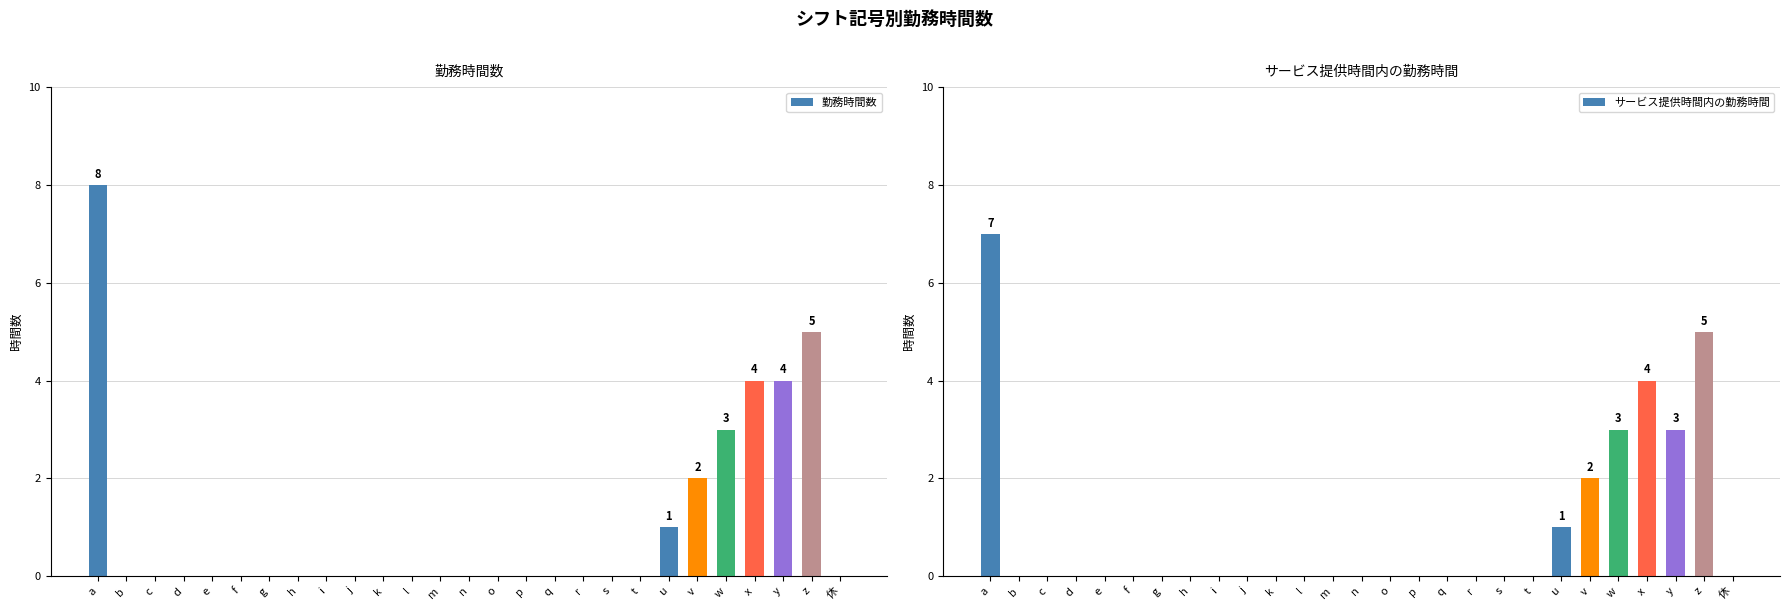

Which series has the largest total across all categories?

勤務時間数